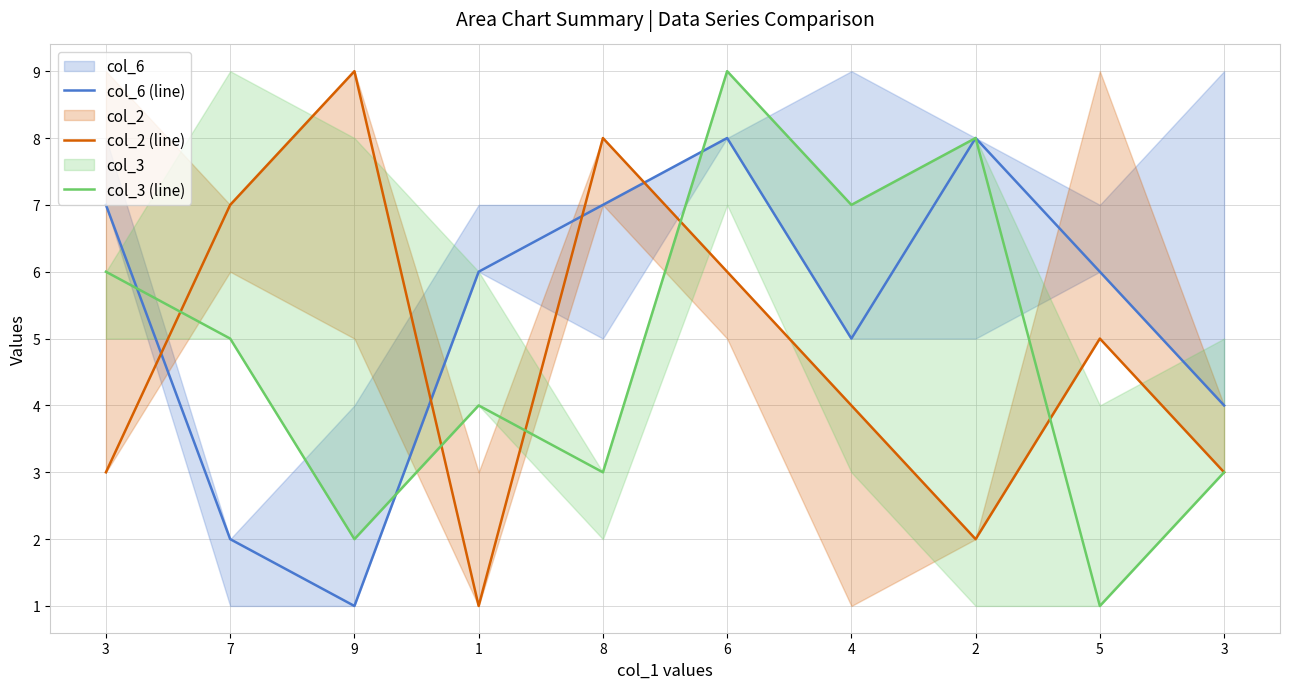

What is the value of the col_6 (line) point at the 7th from the left?

5